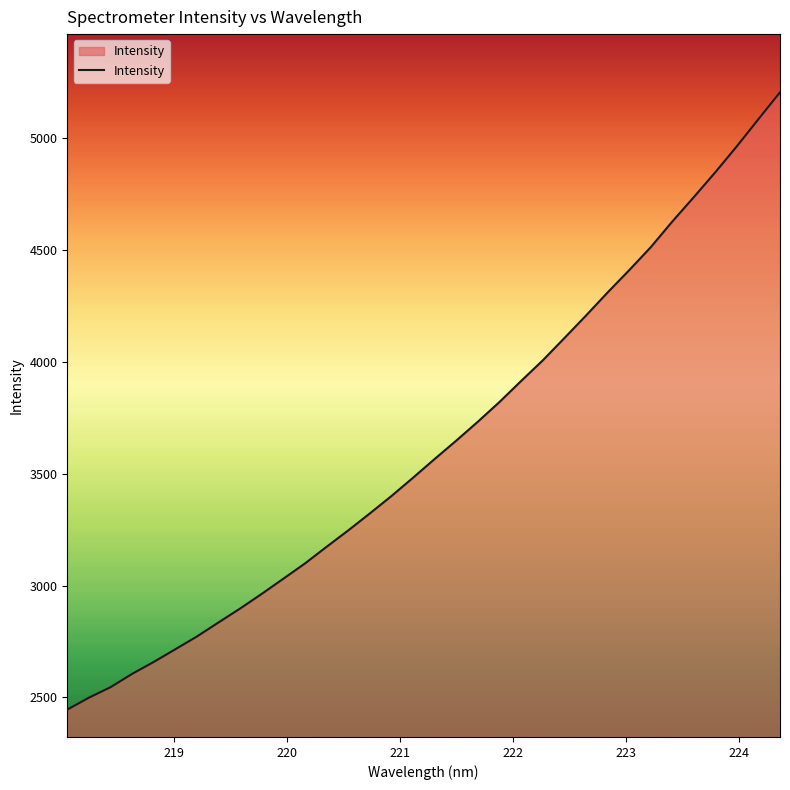

What is the maximum value shown in the chart?

5206.2